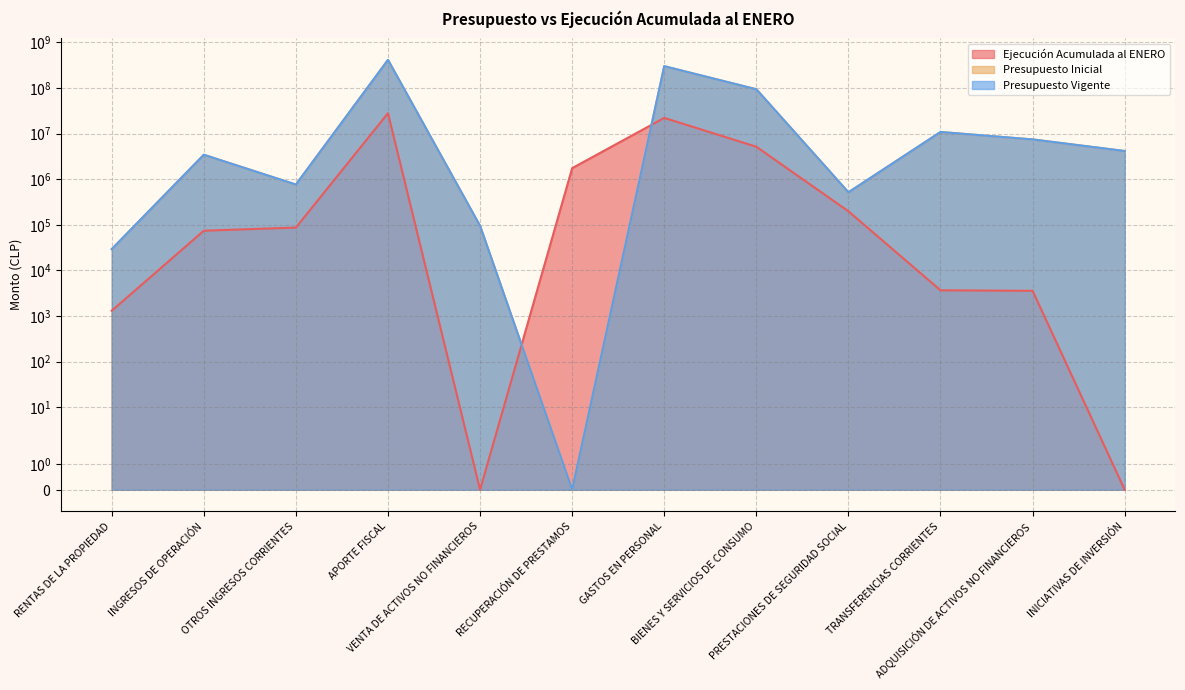

What is the total value across all series at INGRESOS DE OPERACIÓN?

6956202